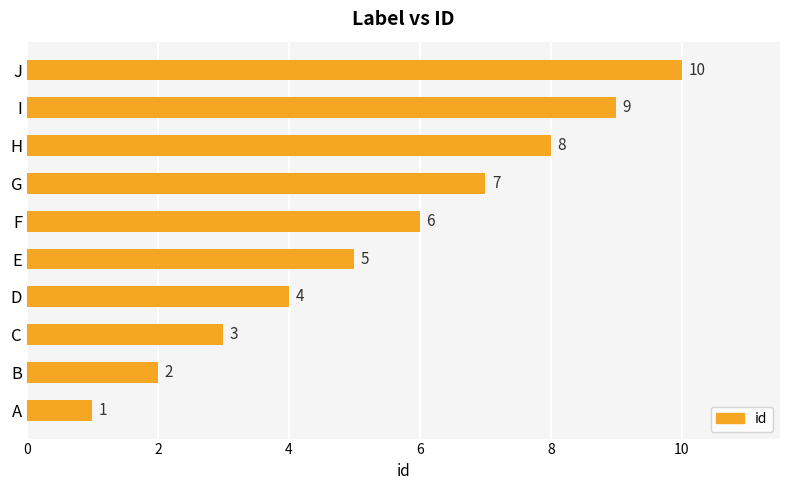

Rank the categories by value from lowest to highest.

A, B, C, D, E, F, G, H, I, J